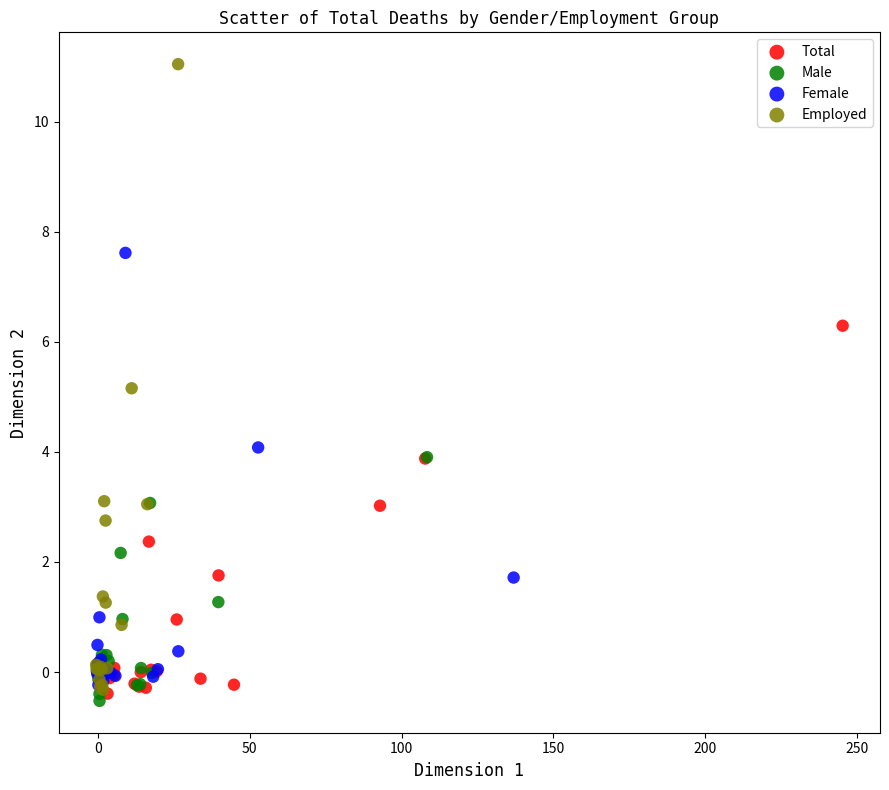

Which series contains the highest Y value?

Employed